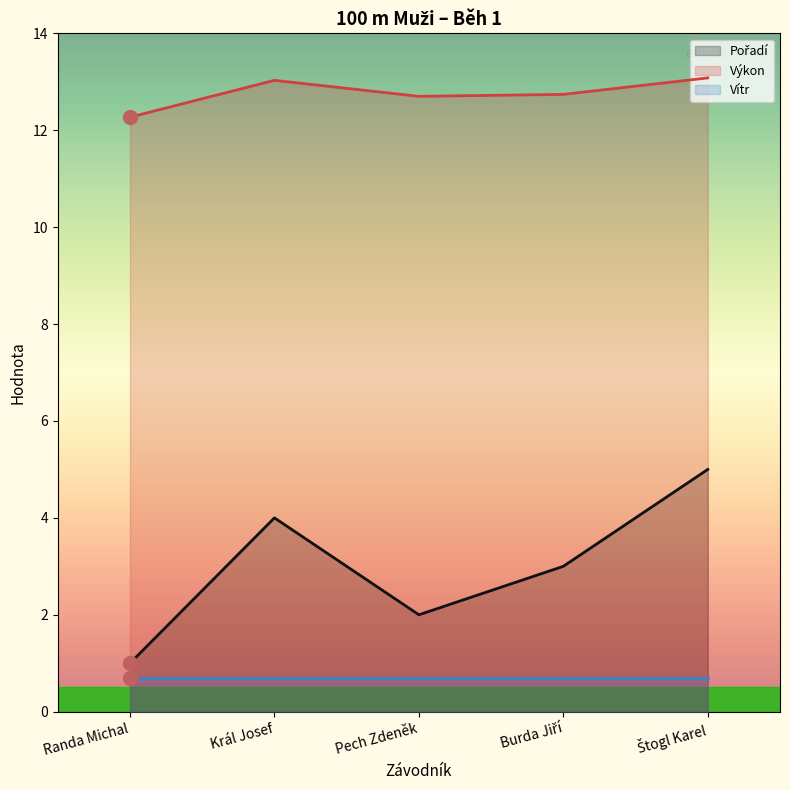

What is the maximum value shown in the chart?

13.1